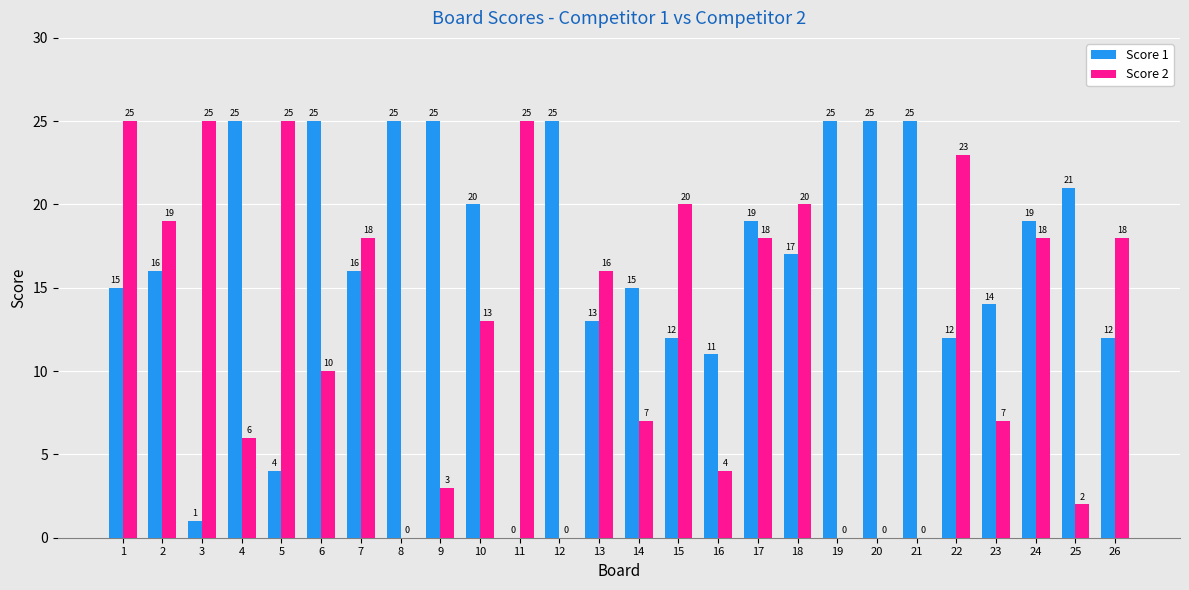

What is the sum of all Score 1 values?

437